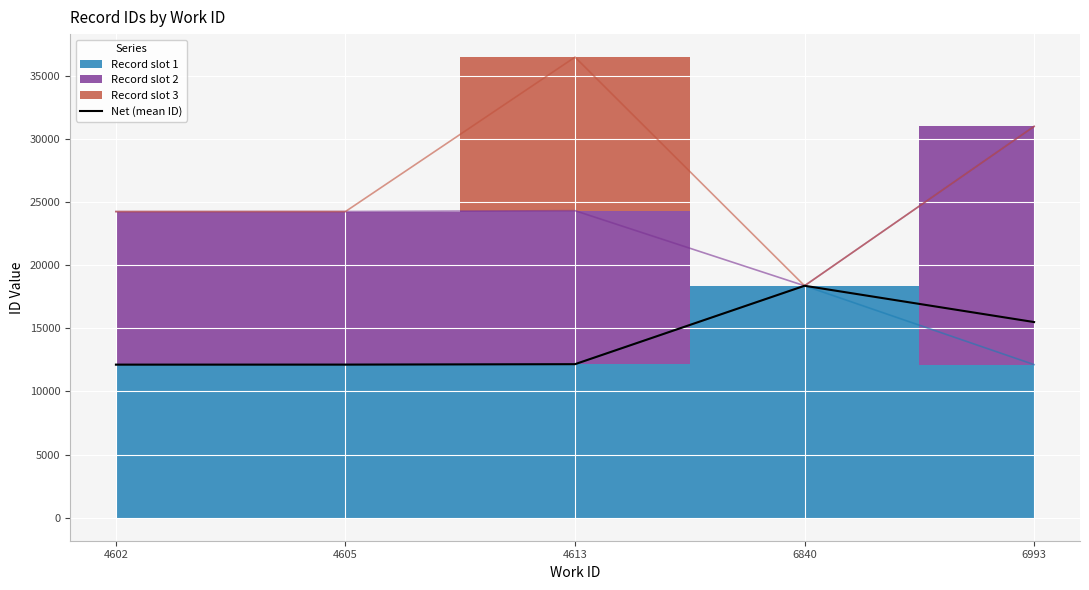

List the labels in order of value, smallest first.

4602, 4605, 4613, 6993, 6840